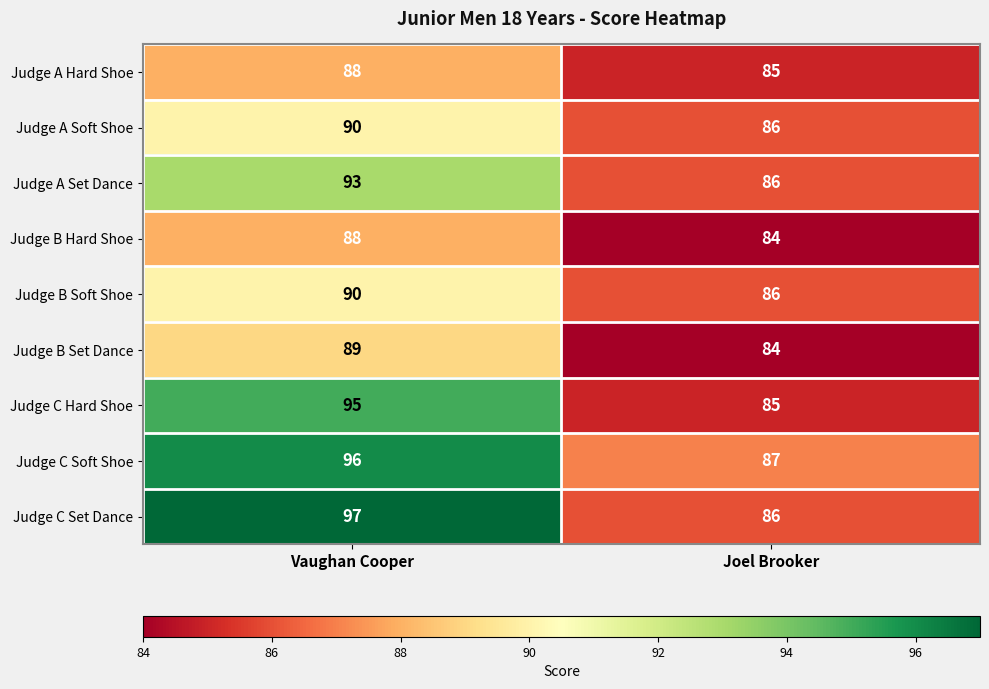

Which category has the highest value across all series?

Vaughan Cooper